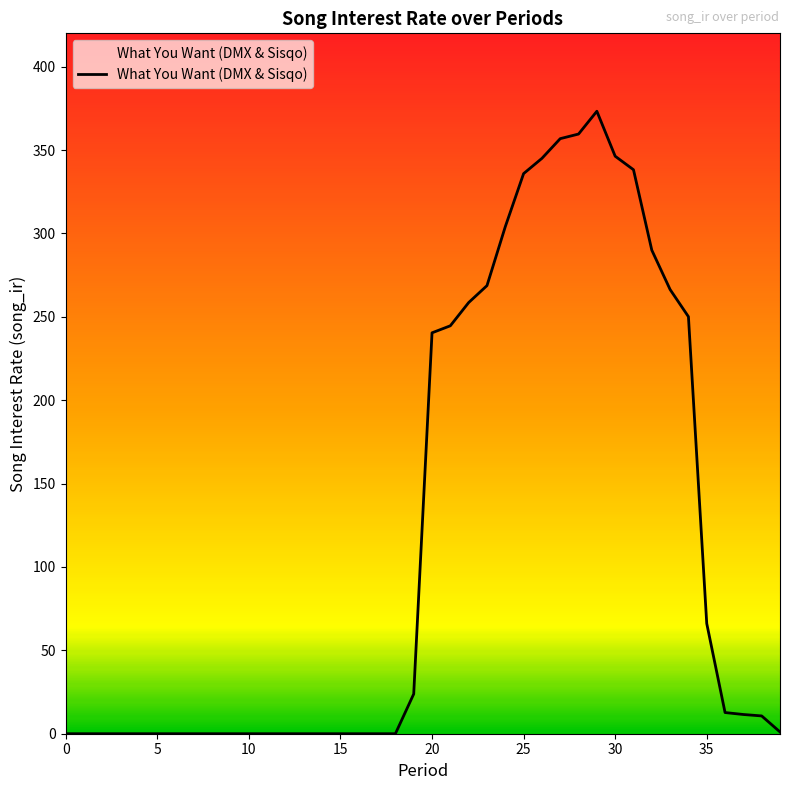

What is the difference between the maximum and minimum values?

373.3